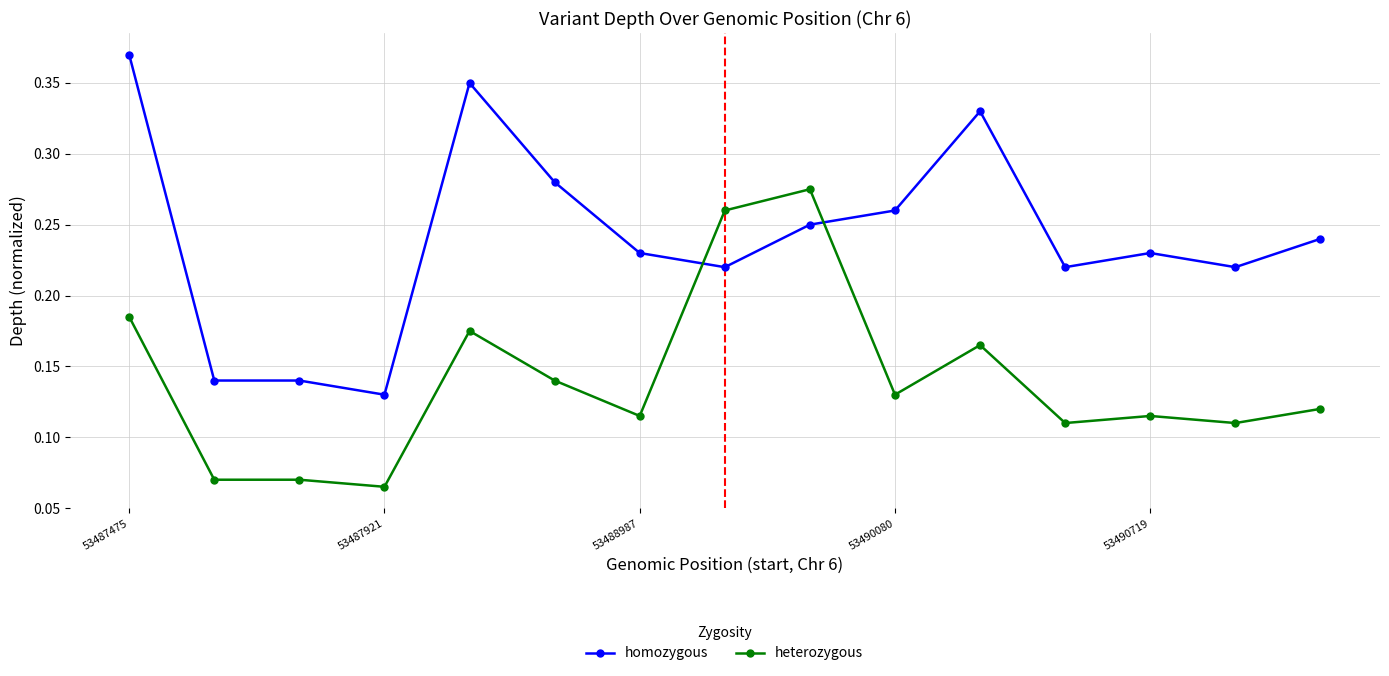

True or false: homozygous has more than 0 interior local peaks.

True